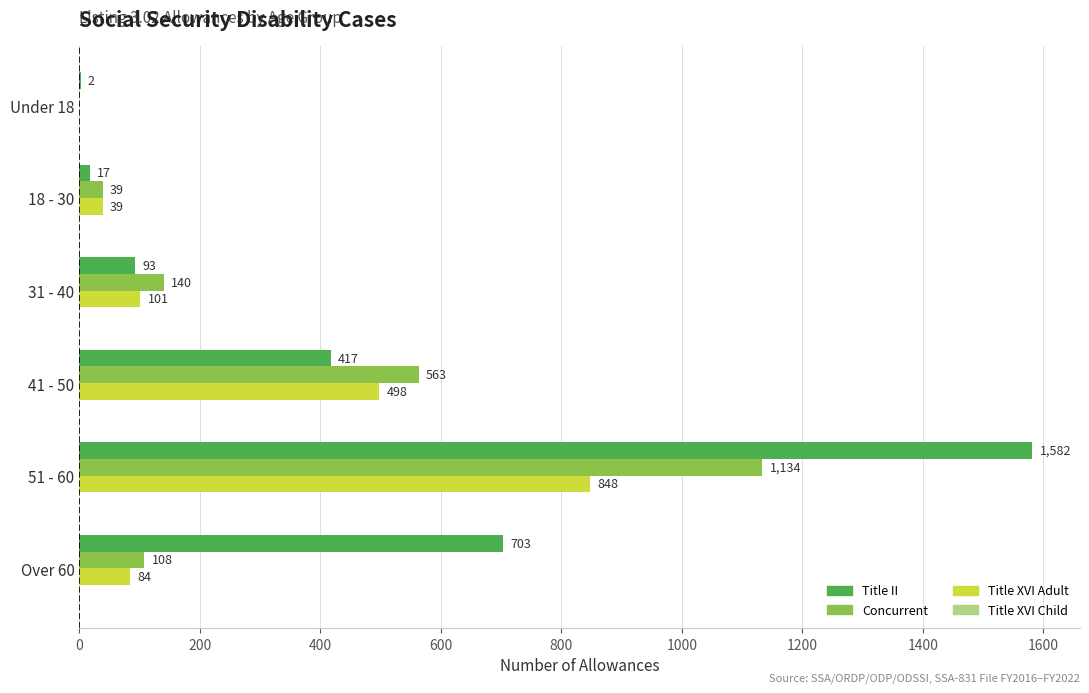

True or false: Title XVI Adult has a value of 84 at Over 60.

True